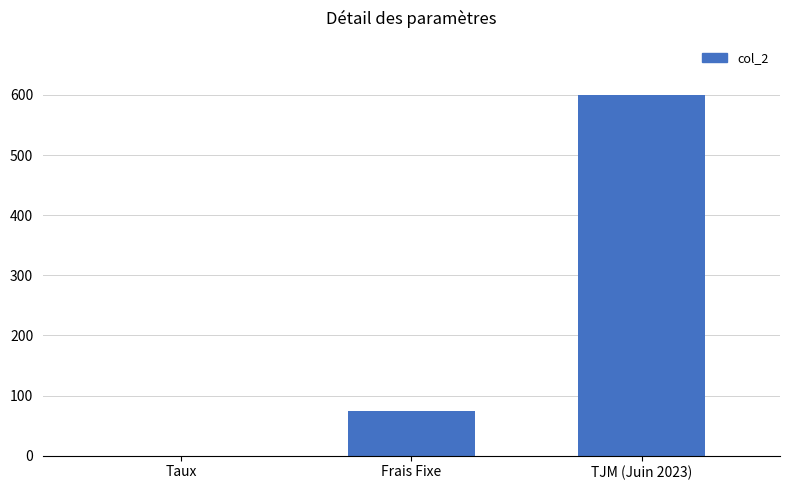

What is the sum of the values at Frais Fixe and Taux?

75.1